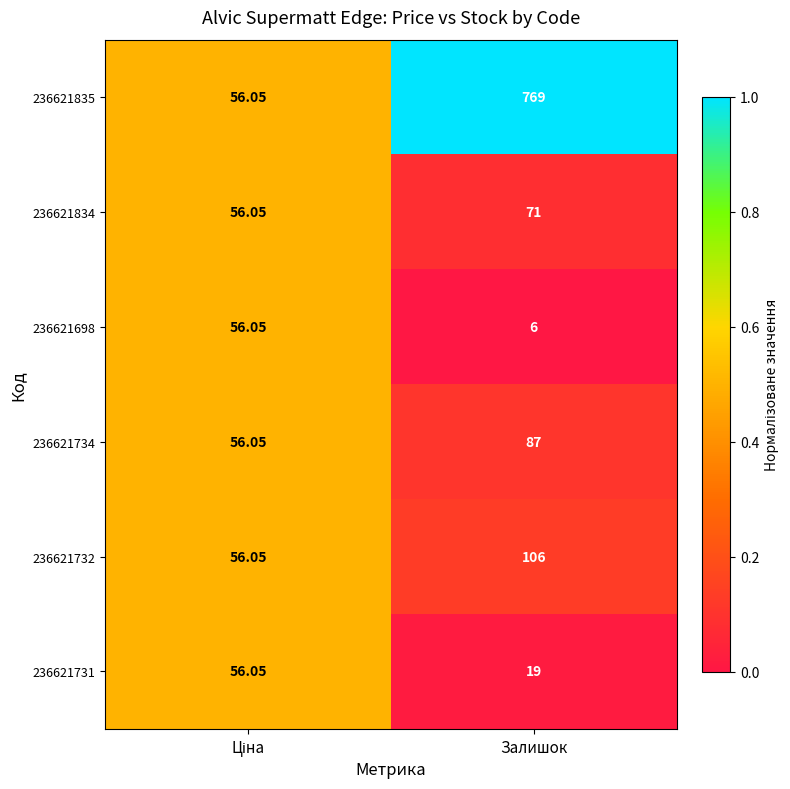

Which label corresponds to the largest value in the chart?

Залишок